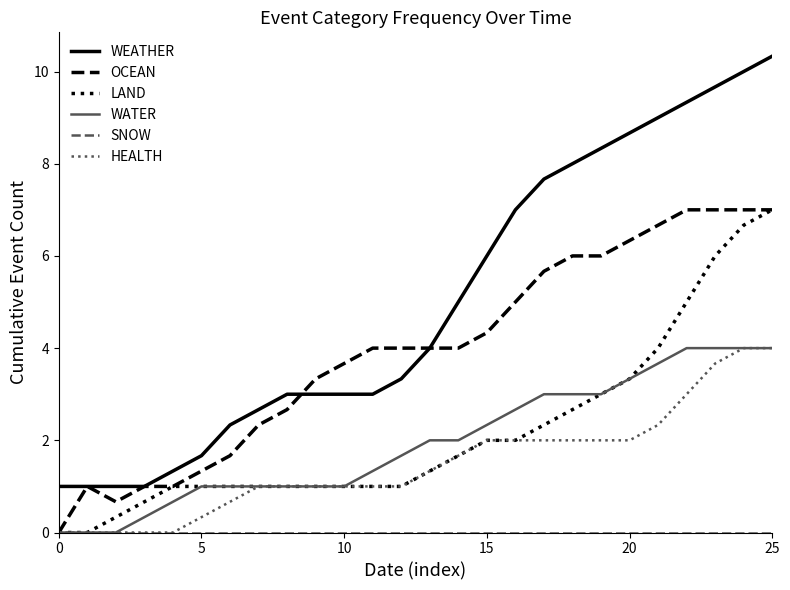

True or false: HEALTH and WEATHER intersect in this chart.

False